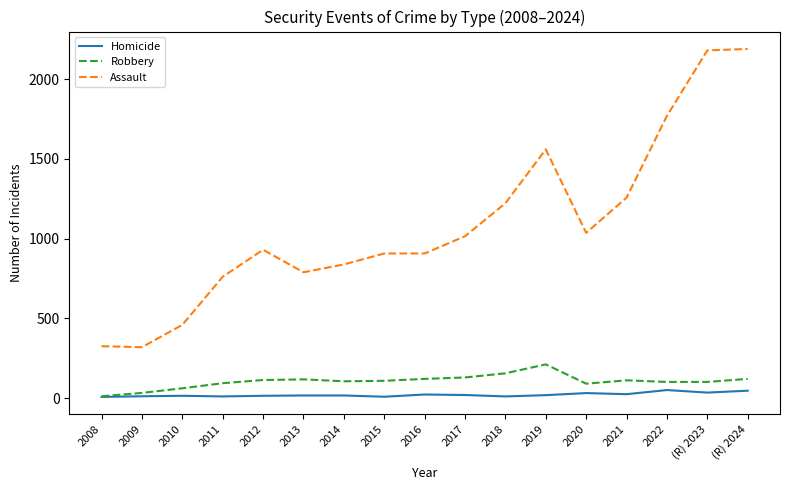

Which series changed the most between 2017 and (R) 2023?

Assault